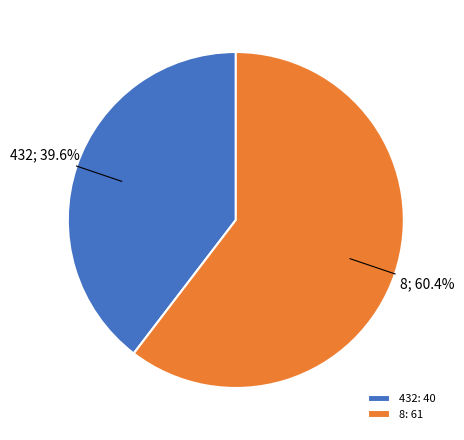

Count the number of slices in the pie.

2